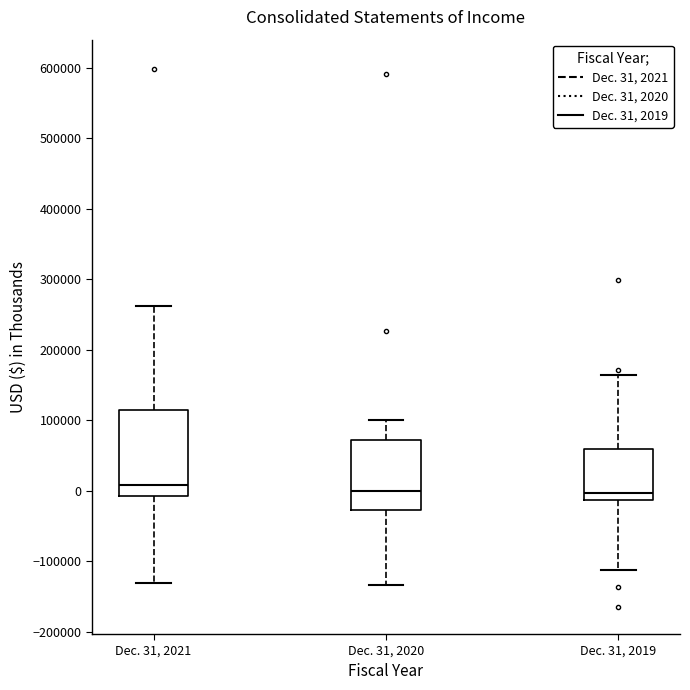

Where is the lower edge of the box for Dec. 31, 2020 on the y-axis? The values are not printed on the chart, so give them approximately, as read against the axis.

-30000